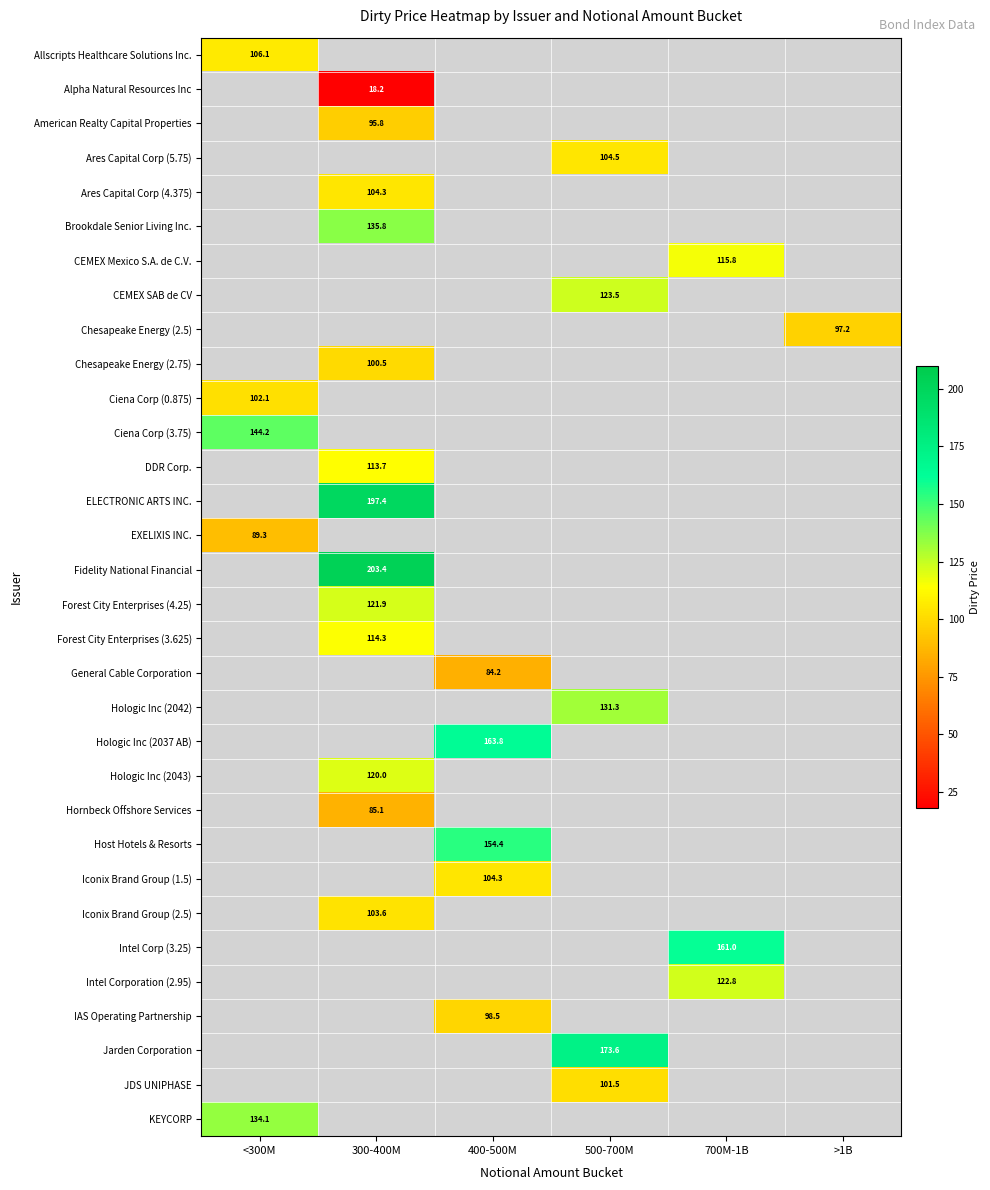

Which category has the highest value across all series?

300-400M